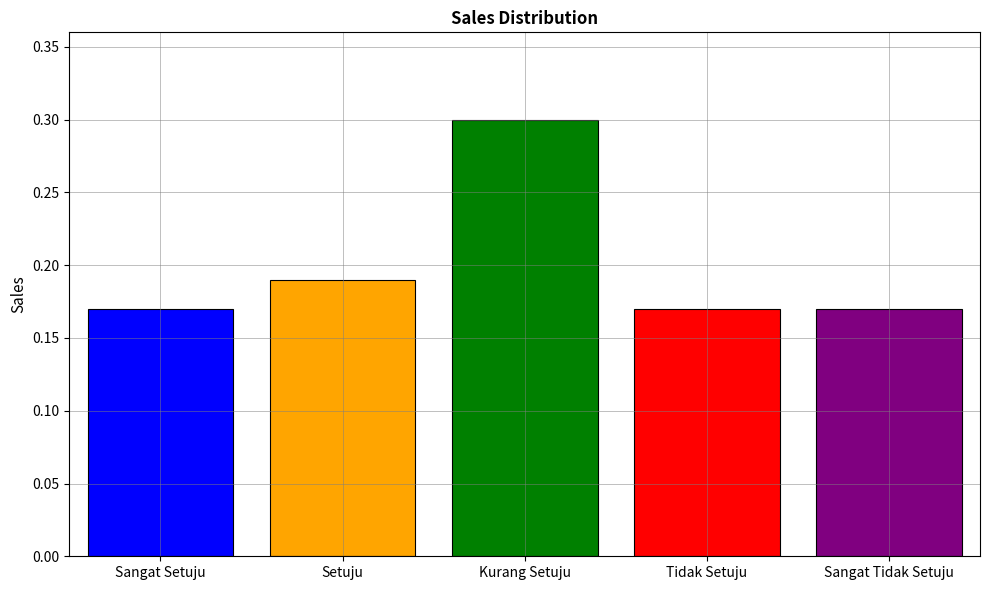

Count the number of data series in this chart.

5